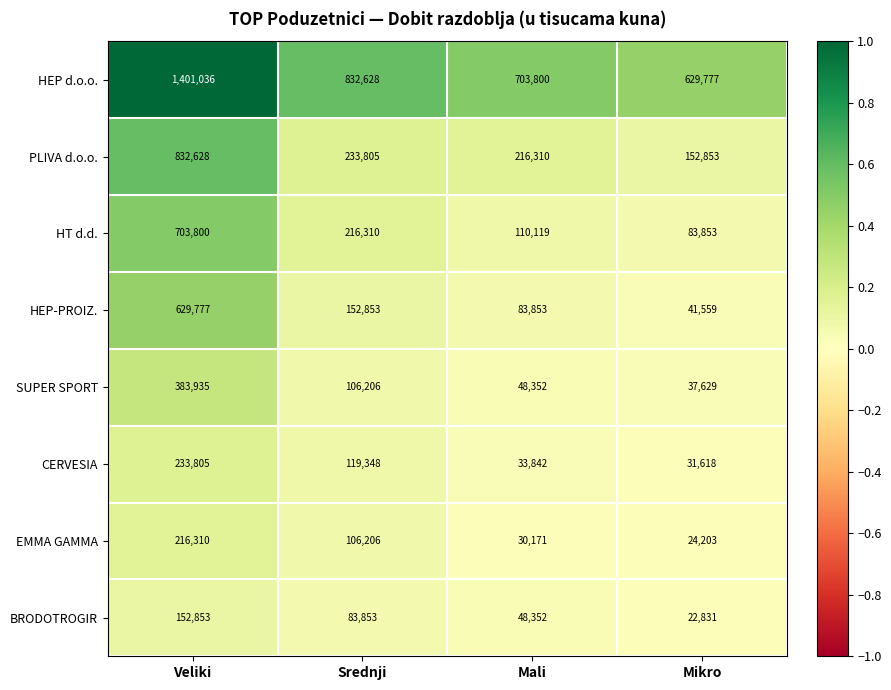

Which series changed the most between Mali and Mikro?

HEP d.o.o.